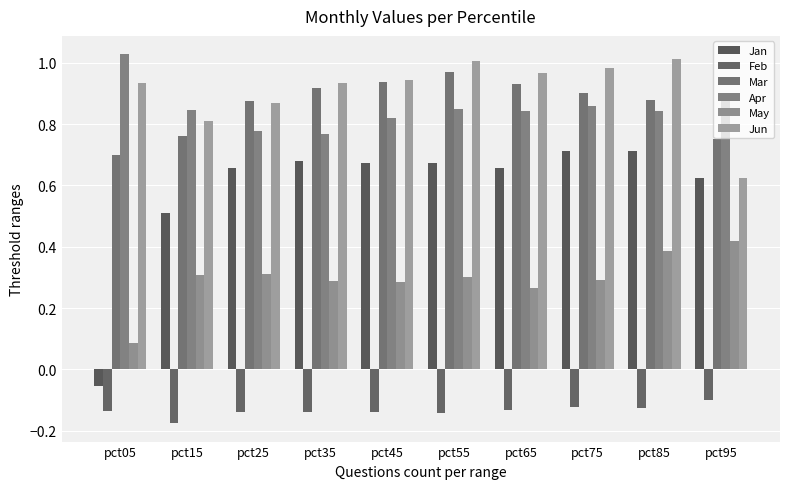

At pct35, list the series in order from largest to smallest.

Jun, Mar, Apr, Jan, May, Feb